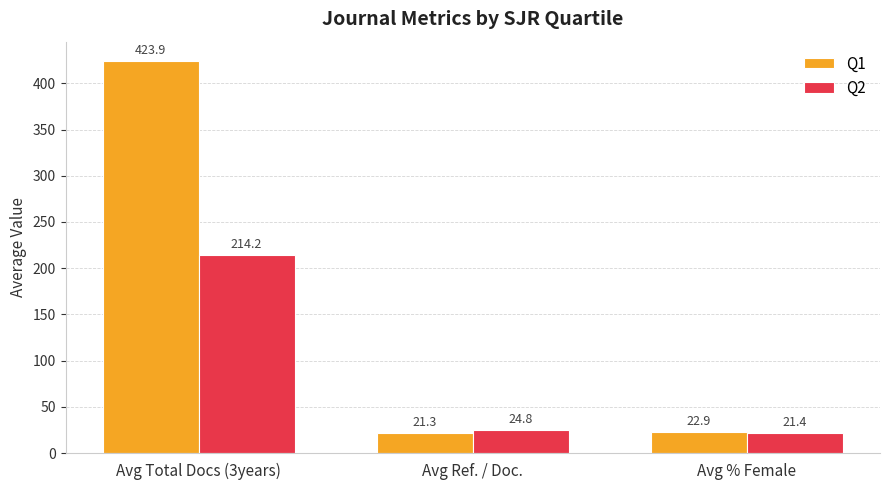

How many bars are there in each group?

2